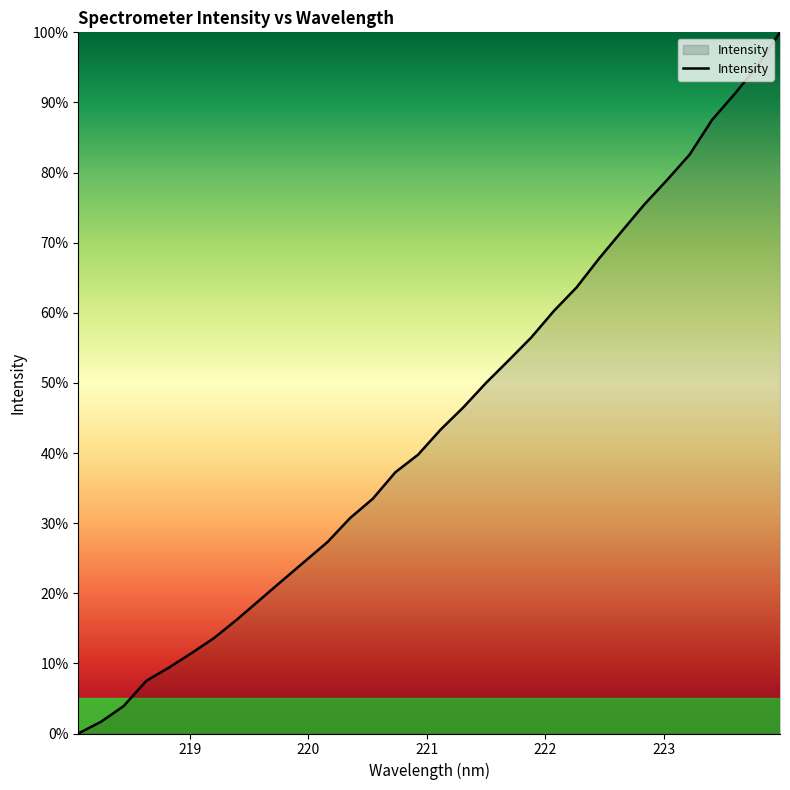

True or false: the data has more than 1 interior local peaks.

False